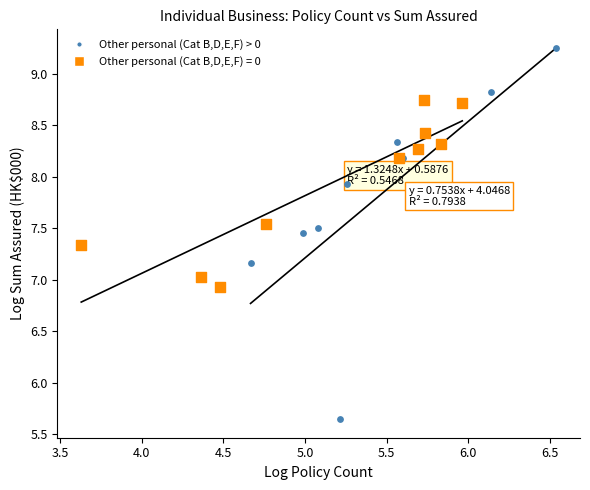

Which series has the widest spread of Y values?

Other personal (Cat B,D,E,F) > 0